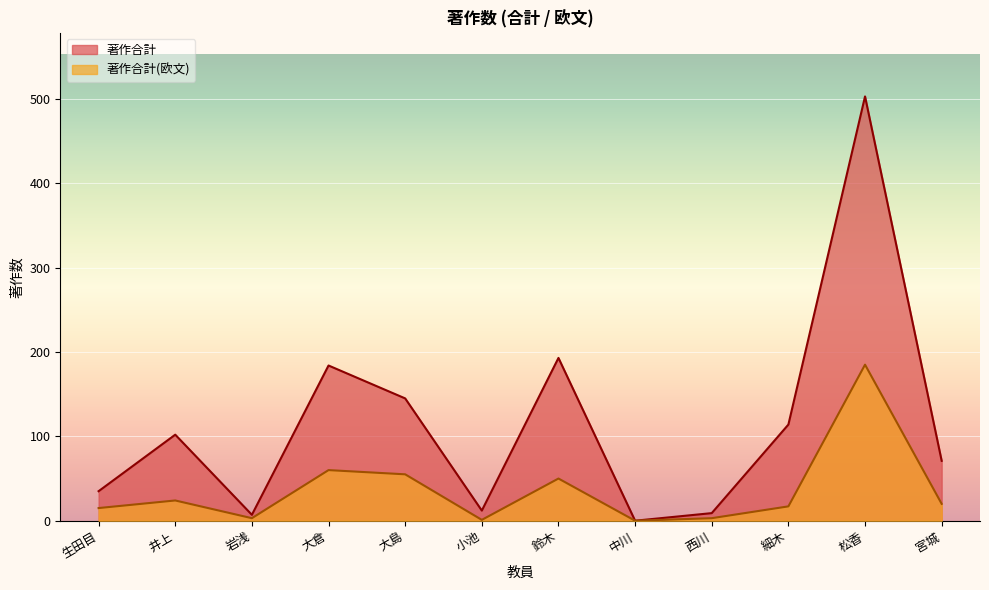

True or false: 著作合計 and 著作合計(欧文) cross at least once.

False